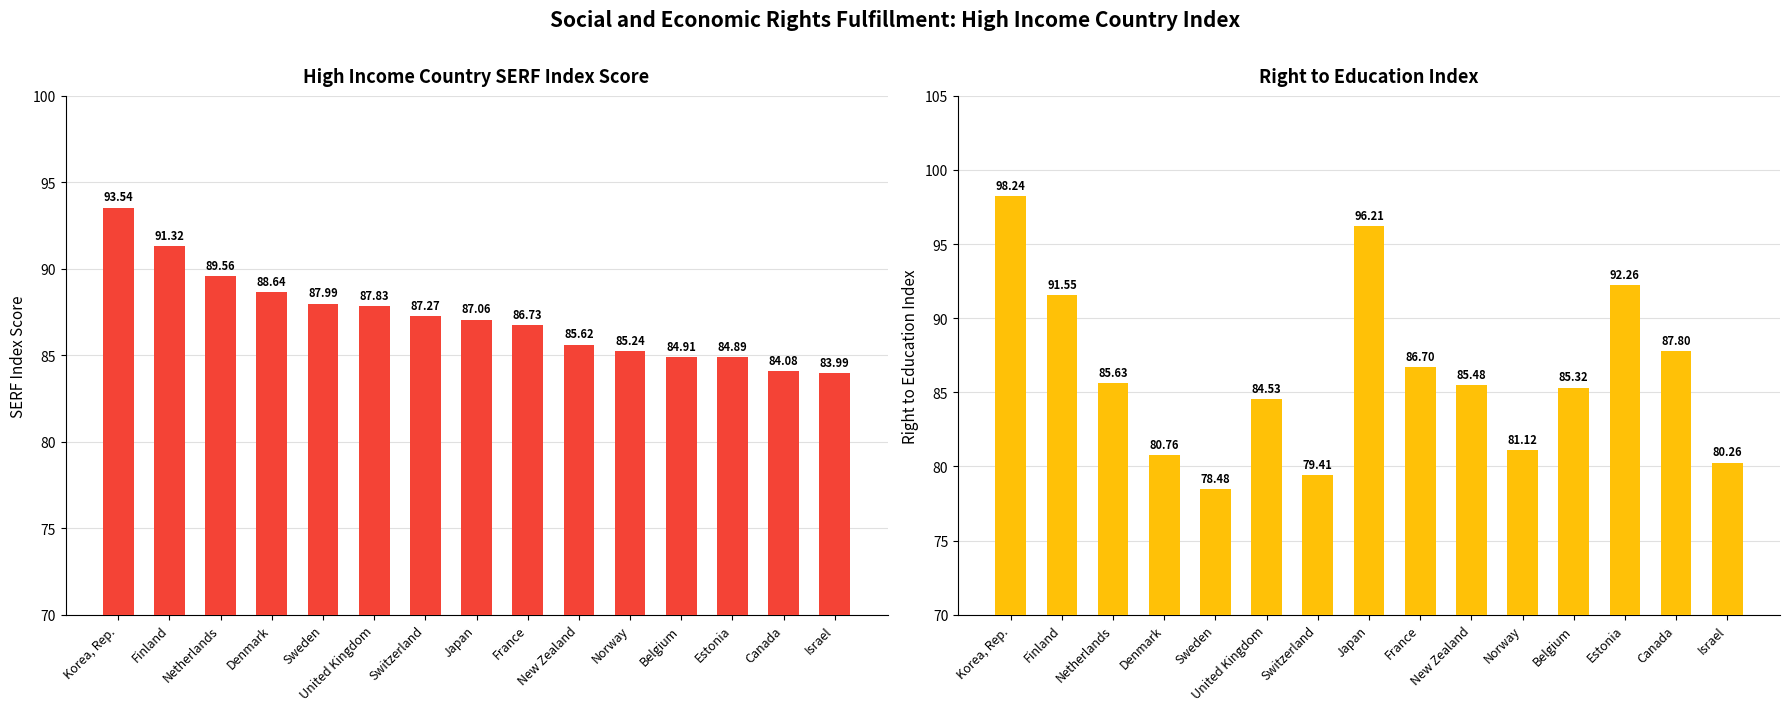

What is the average value of the Right to Education Index series?

86.3